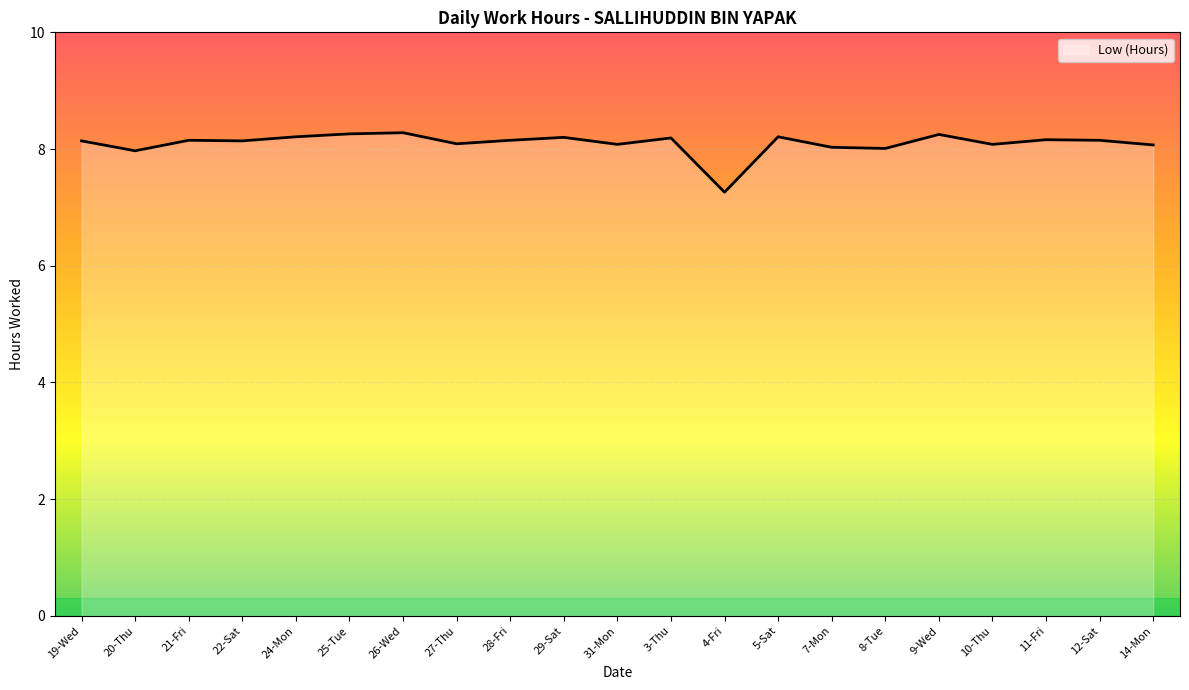

What is the sum of the values at 3-Thu and 14-Mon?

16.3